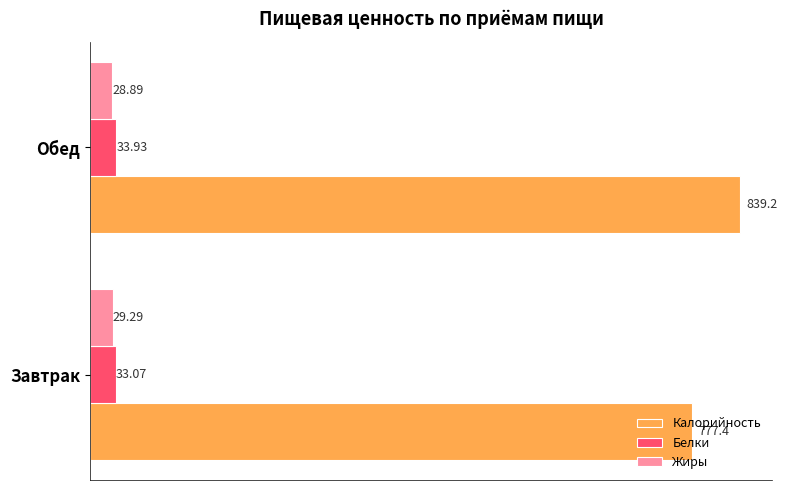

What is the sum of all Калорийность values?

1616.6